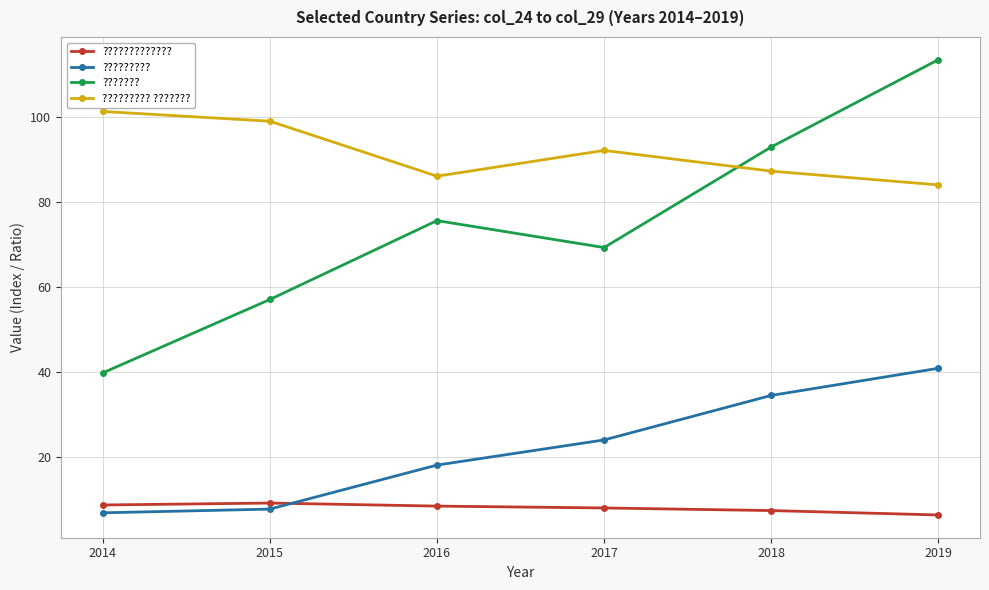

What is the value of the ????????? point at the 3rd from the left?

18.1